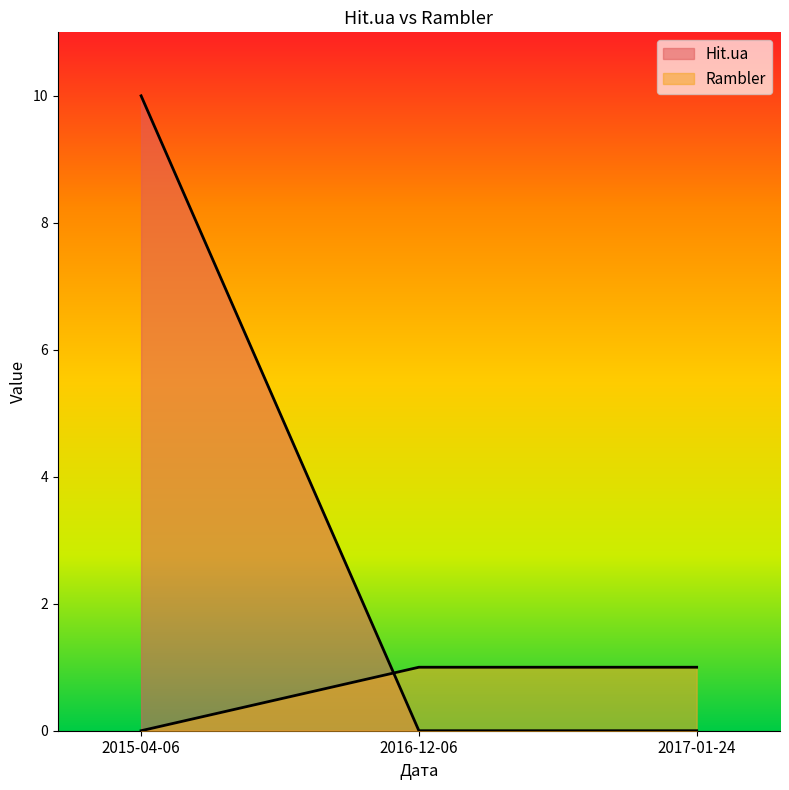

What is the difference between the highest and lowest values at 2016-12-06?

1